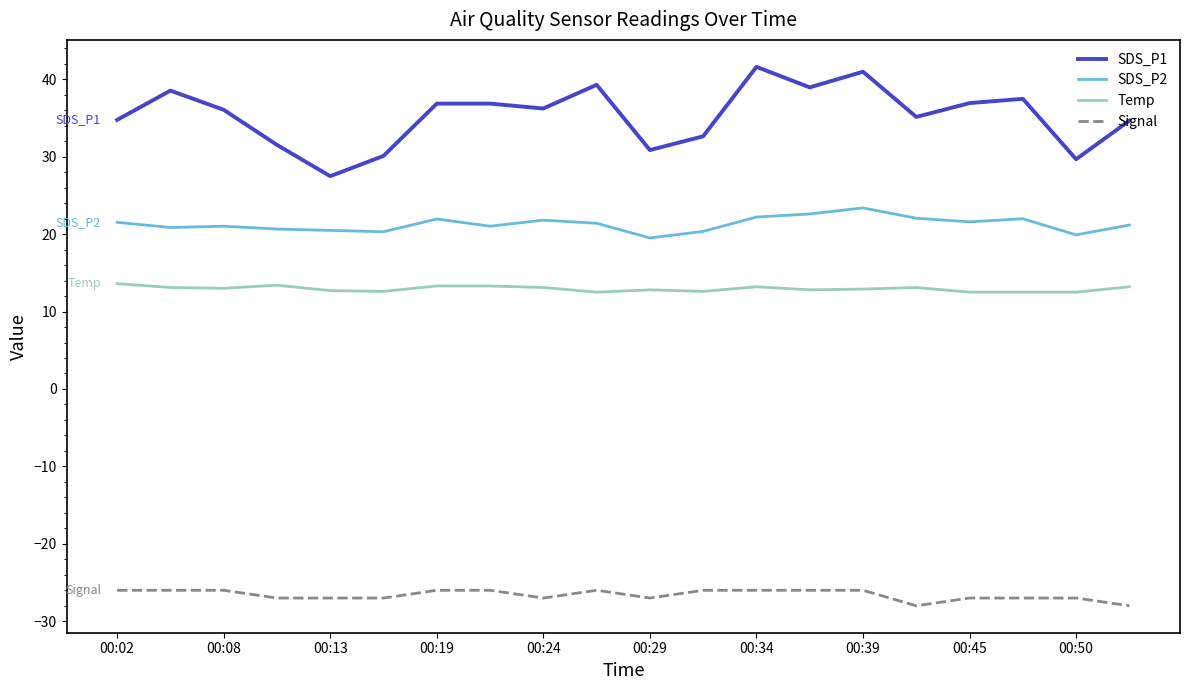

What is the difference between the maximum and minimum values in the SDS_P2 series?

3.9